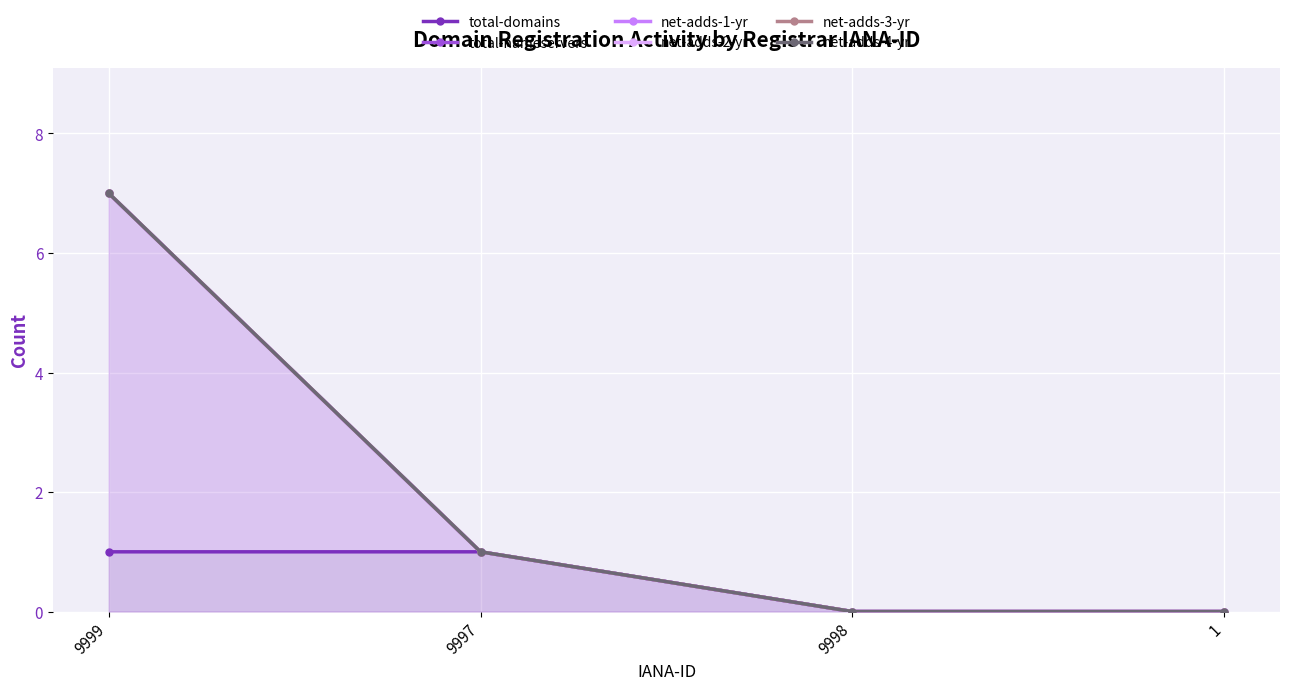

True or false: total-nameservers has more than 1 points higher than both neighbors.

False